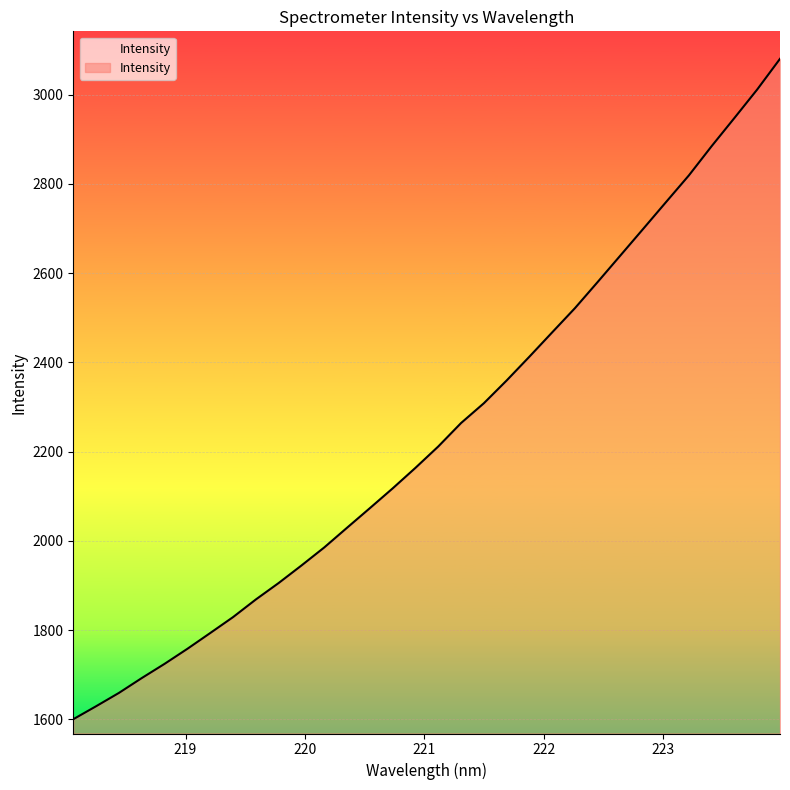

What is the smallest value displayed?

1600.3